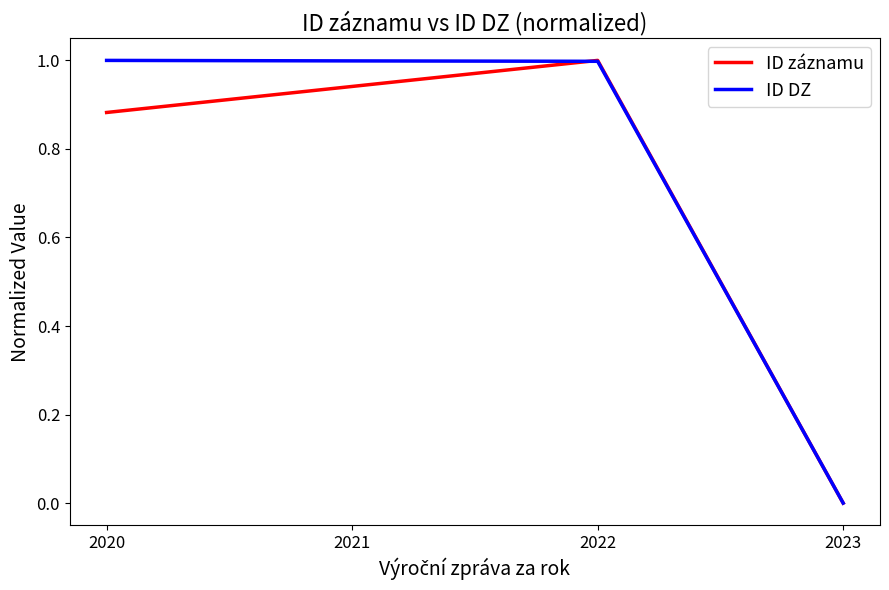

Rank the series at 2021 from highest to lowest value.

ID DZ, ID záznamu